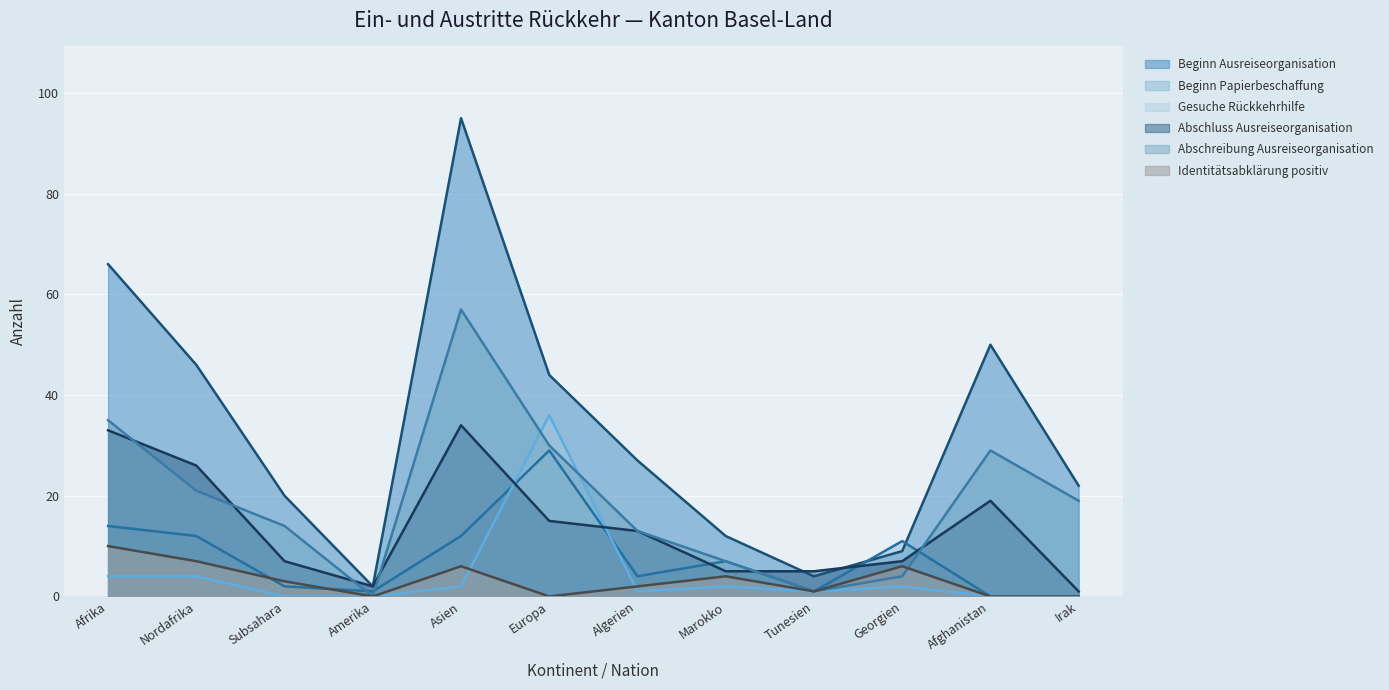

Where do Identitätsabklärung positiv and Beginn Papierbeschaffung first cross each other?

Nordafrika and Subsahara